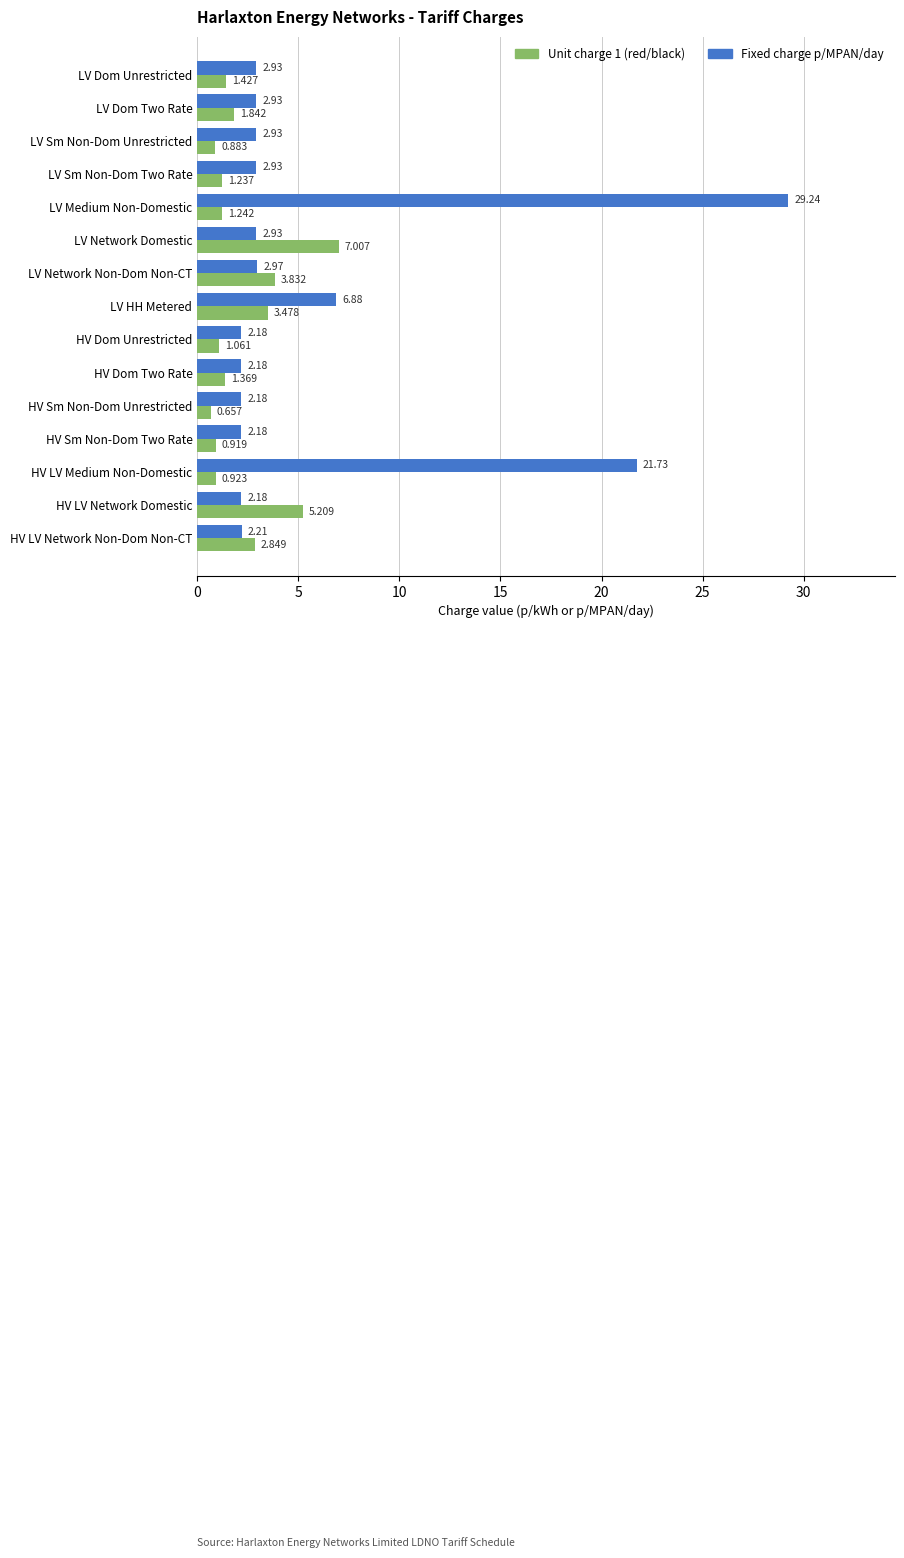

Rank the categories by Unit charge 1 (red/black) value from lowest to highest.

HV Sm Non-Dom Unrestricted, LV Sm Non-Dom Unrestricted, HV Sm Non-Dom Two Rate, HV LV Medium Non-Domestic, HV Dom Unrestricted, LV Sm Non-Dom Two Rate, LV Medium Non-Domestic, HV Dom Two Rate, LV Dom Unrestricted, LV Dom Two Rate, HV LV Network Non-Dom Non-CT, LV HH Metered, LV Network Non-Dom Non-CT, HV LV Network Domestic, LV Network Domestic